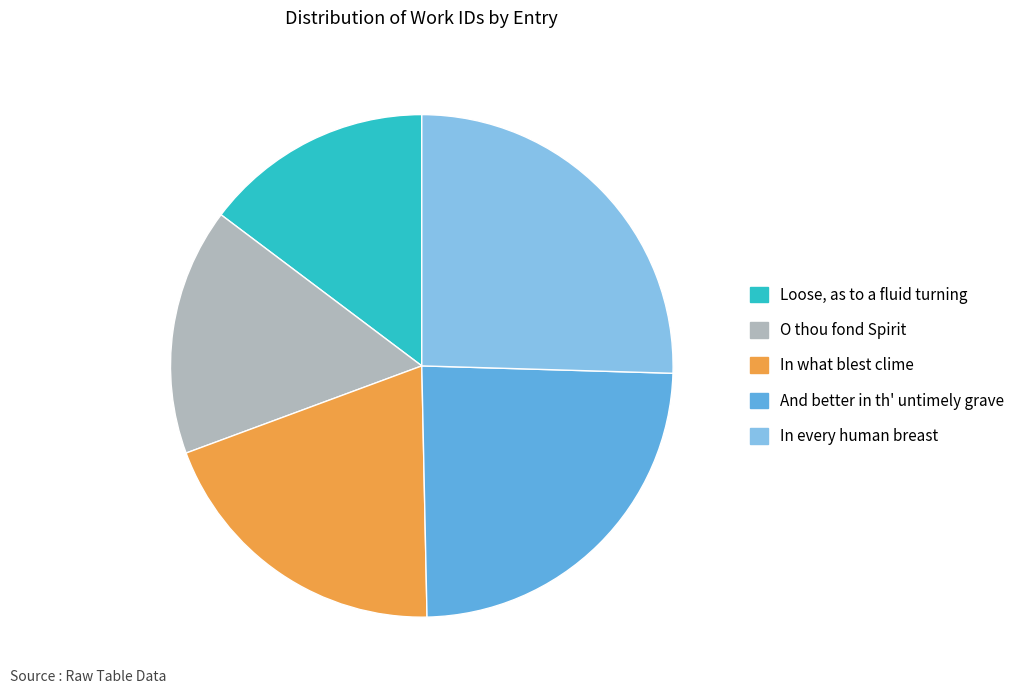

Approximately how many times larger is the value at In every human breast compared to O thou fond Spirit?

1.6